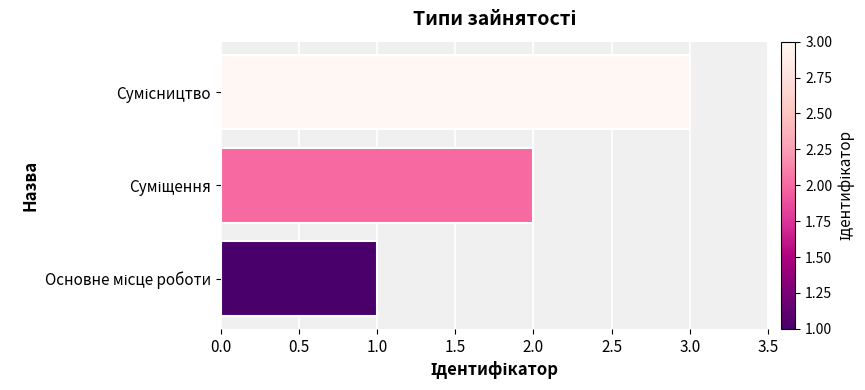

What is the sum of all values?

6